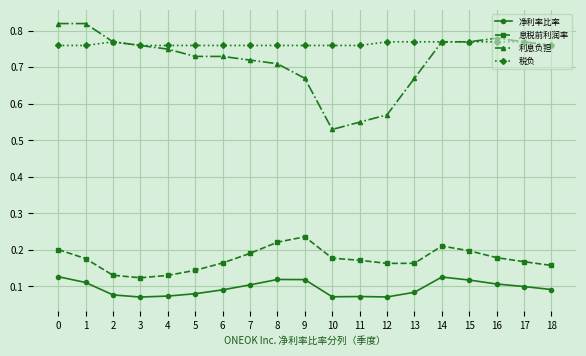

True or false: 息税前利润率 has more than 0 points higher than both neighbors.

True